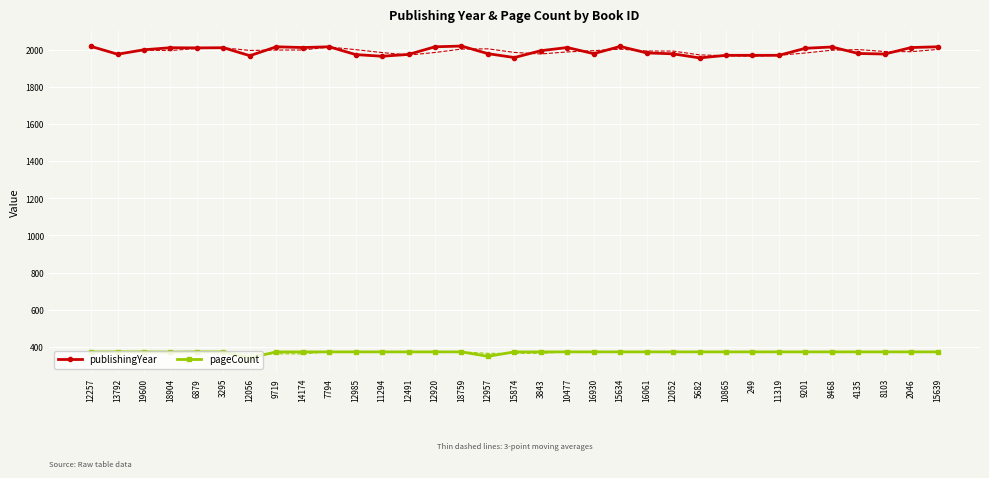

How many interior local valleys does the pageCount series have?

3